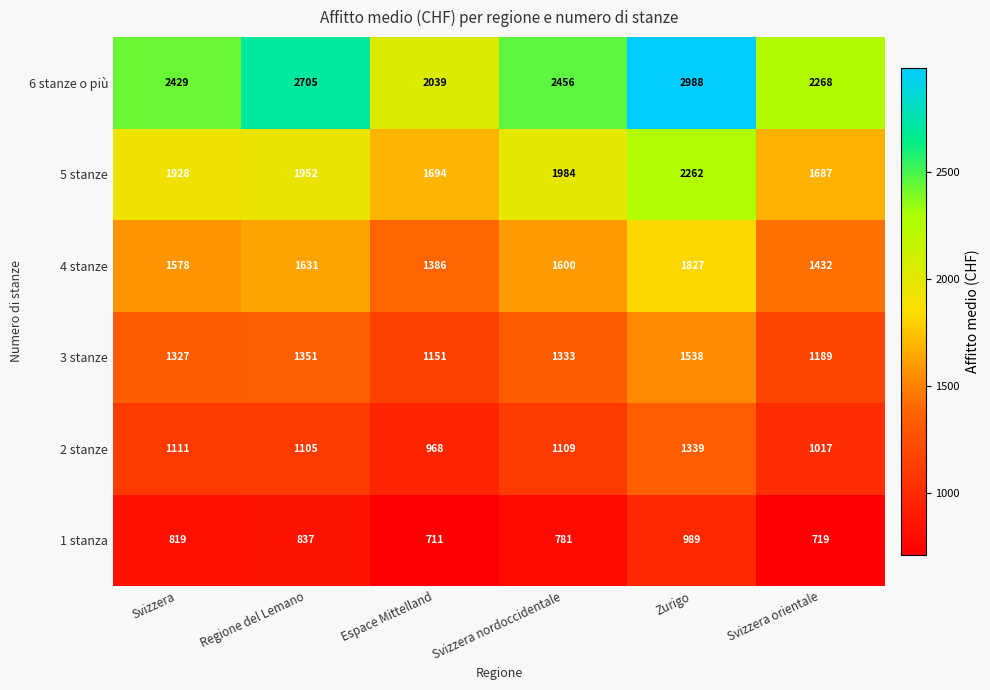

At which label does 4 stanze first exceed 1600?

Regione del Lemano